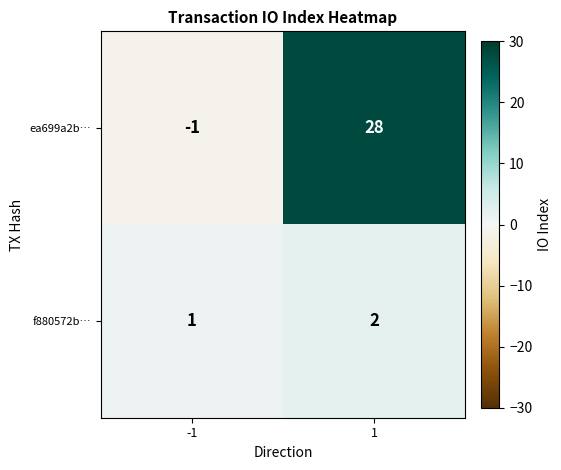

What is the sum of all ea699a2b… values?

27